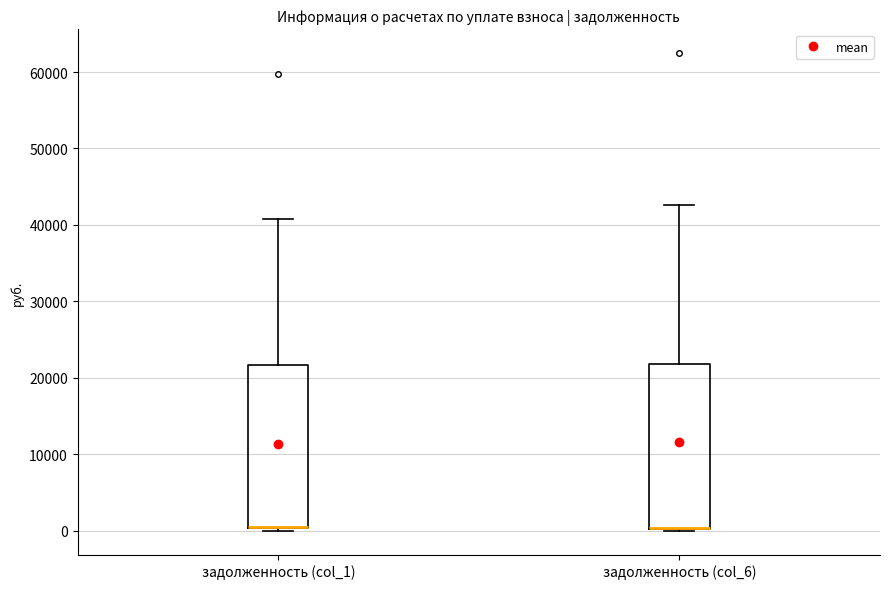

Where is the lower edge of the box for задолженность (col_6) on the y-axis? The values are not printed on the chart, so give them approximately, as read against the axis.

0